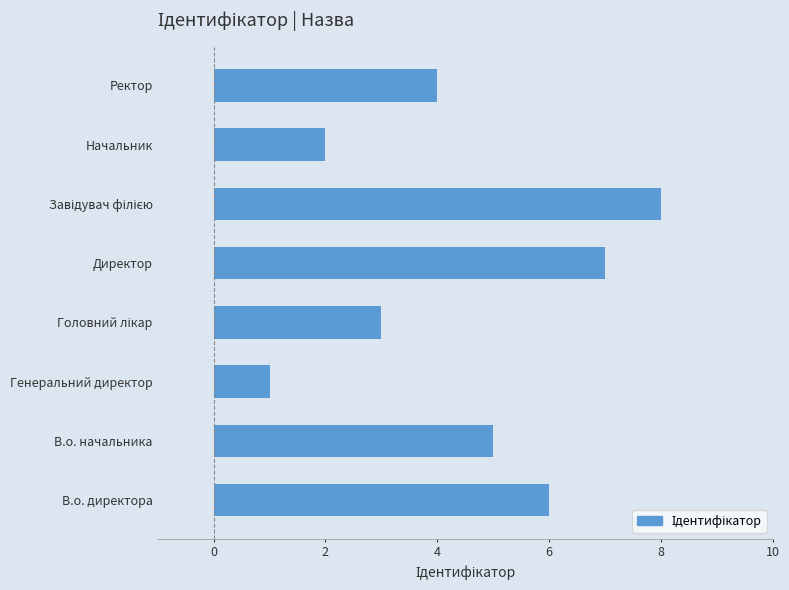

How many bars are there in total?

8